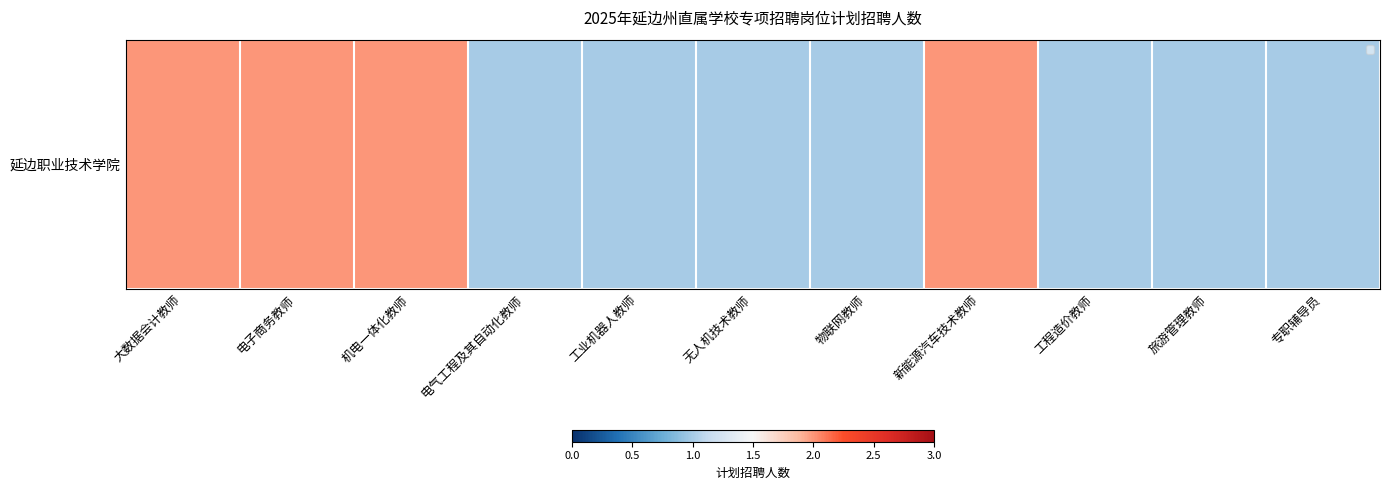

At which label is the value closest to 1?

电气工程及其自动化教师